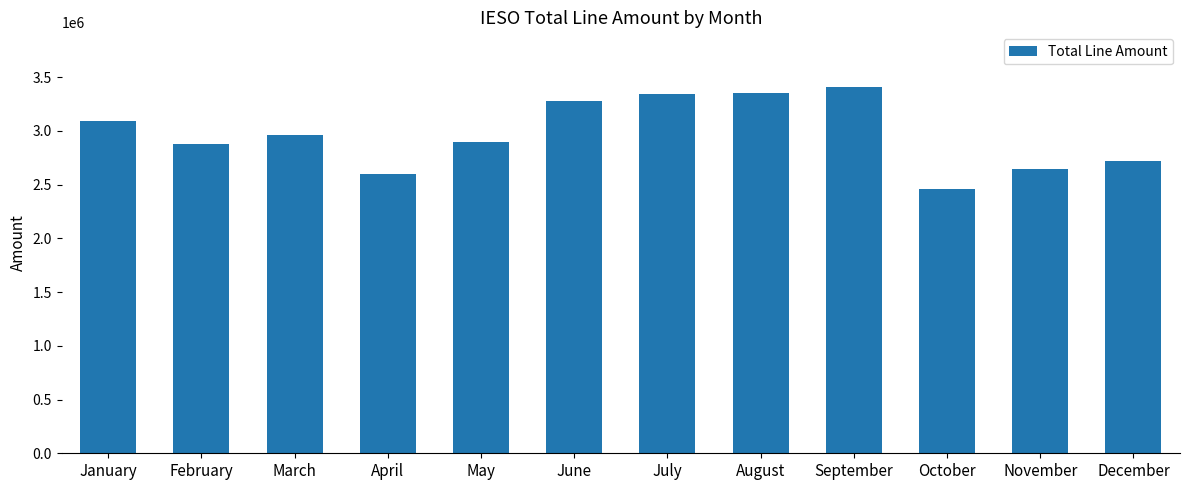

What is the maximum value shown in the chart?

3407221.0